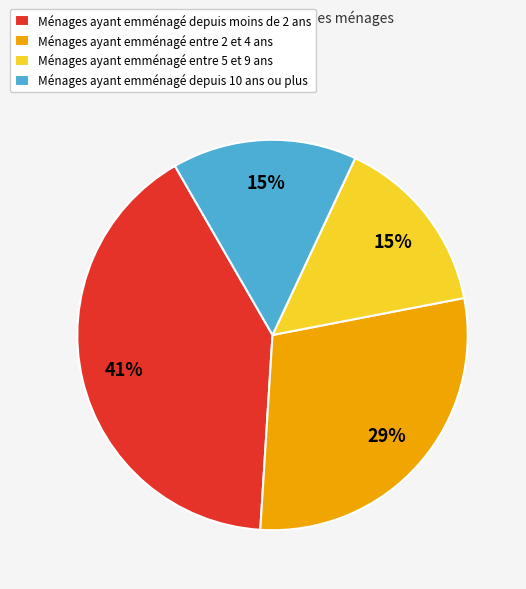

Is there a majority slice in this chart?

No